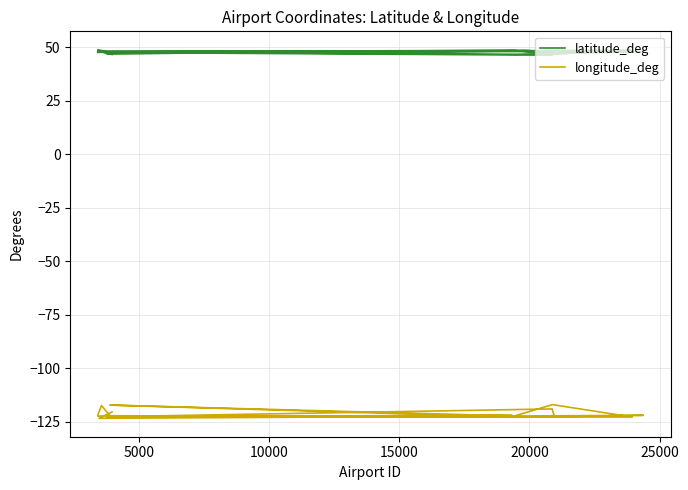

True or false: latitude_deg and longitude_deg cross at least once.

False